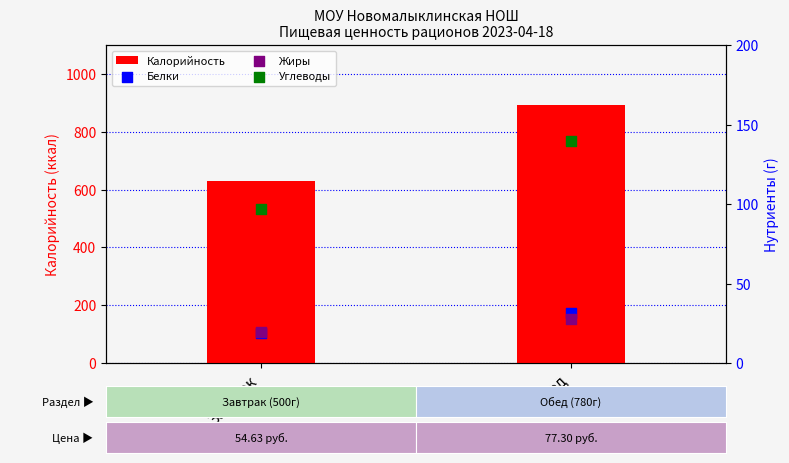

At which category is the sum across all series the highest?

Обед